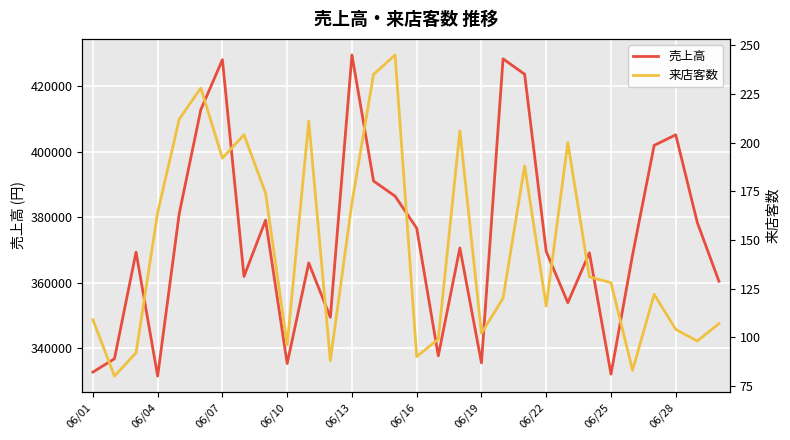

List the series in order of their overall mean, lowest first.

来店客数, 売上高